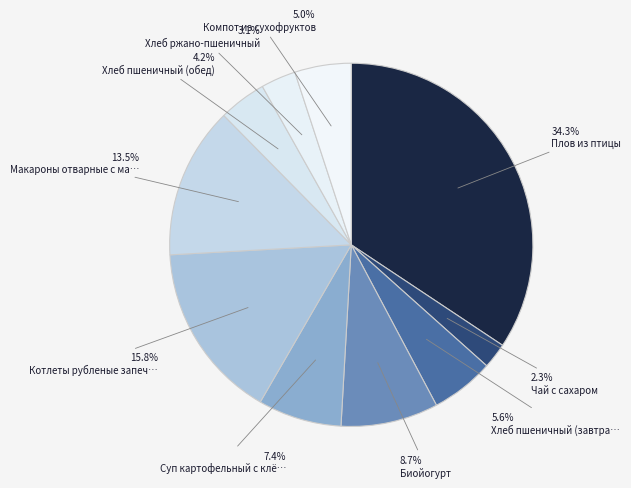

To the nearest percent, what is the difference between the largest and smallest slice percentages?

32%